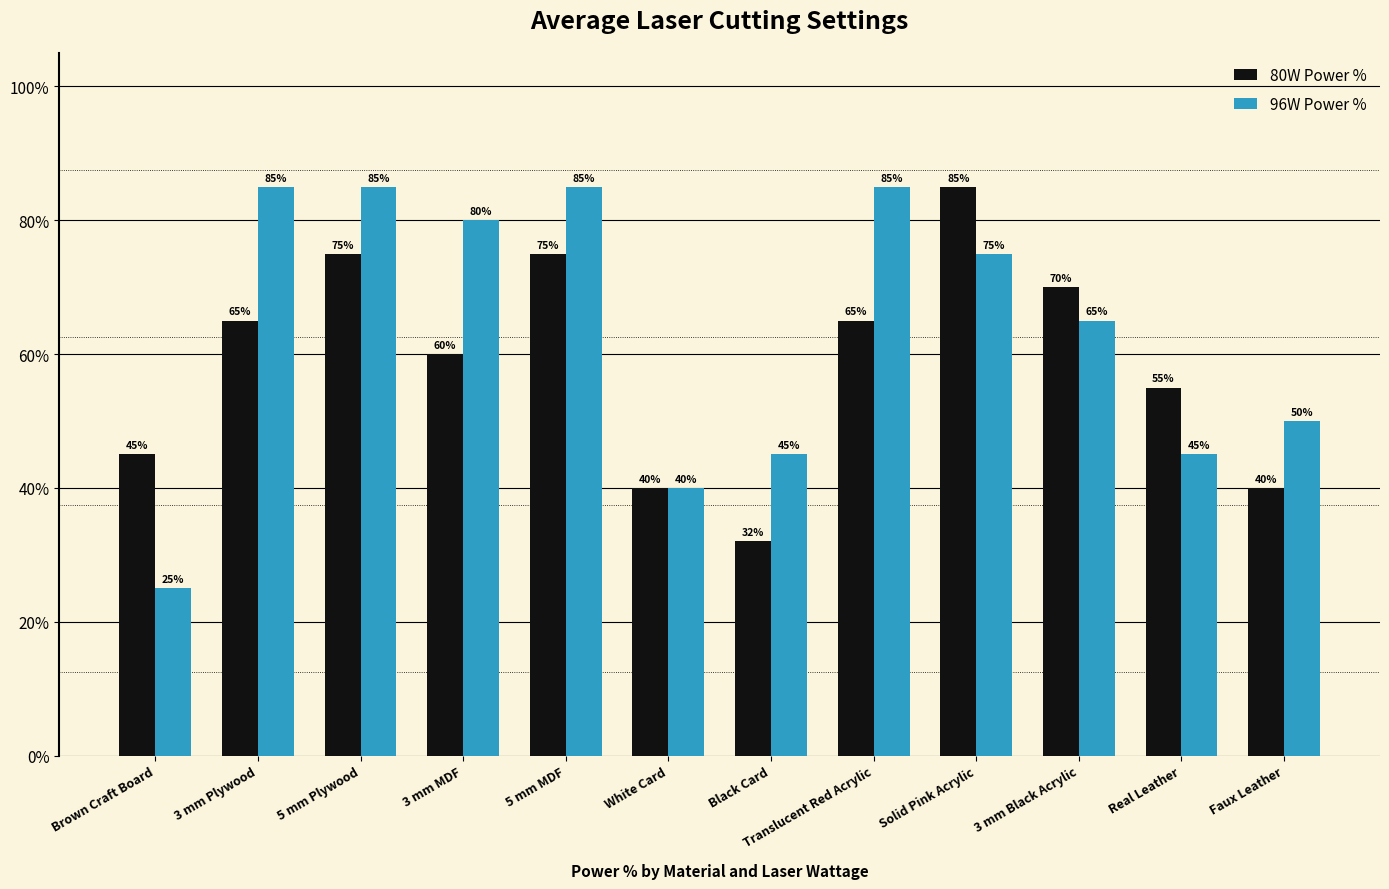

What are all the series names shown in the legend?

80W Power %, 96W Power %